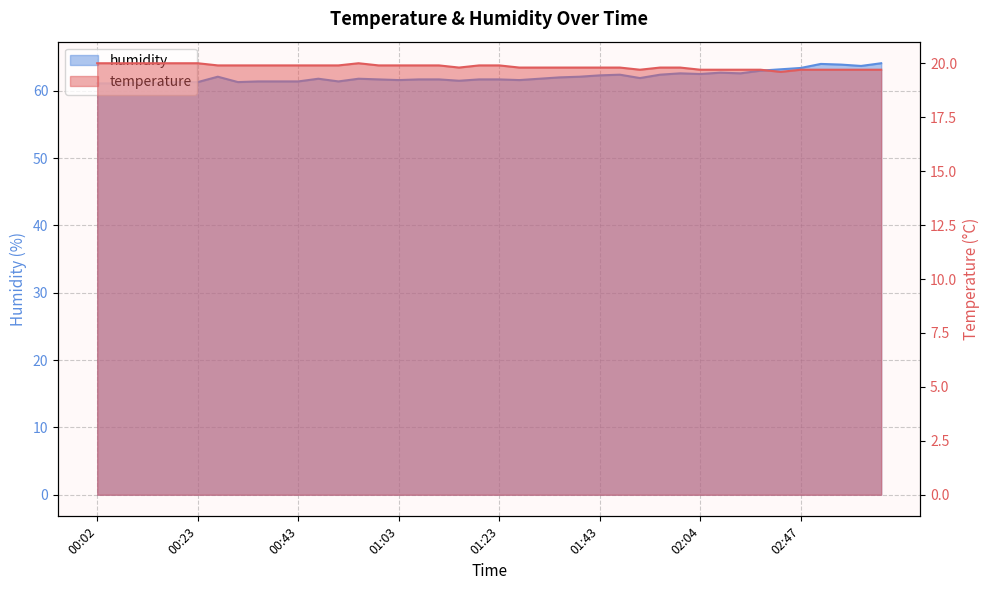

What is the smallest value displayed?

19.6